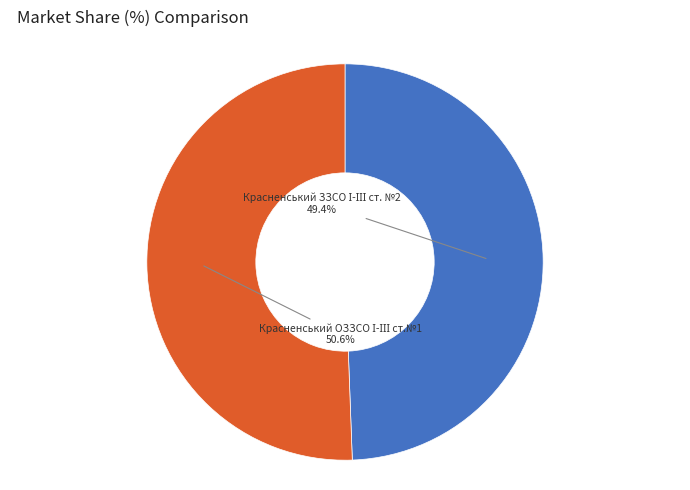

Is there any slice that represents more than half of the pie?

Yes